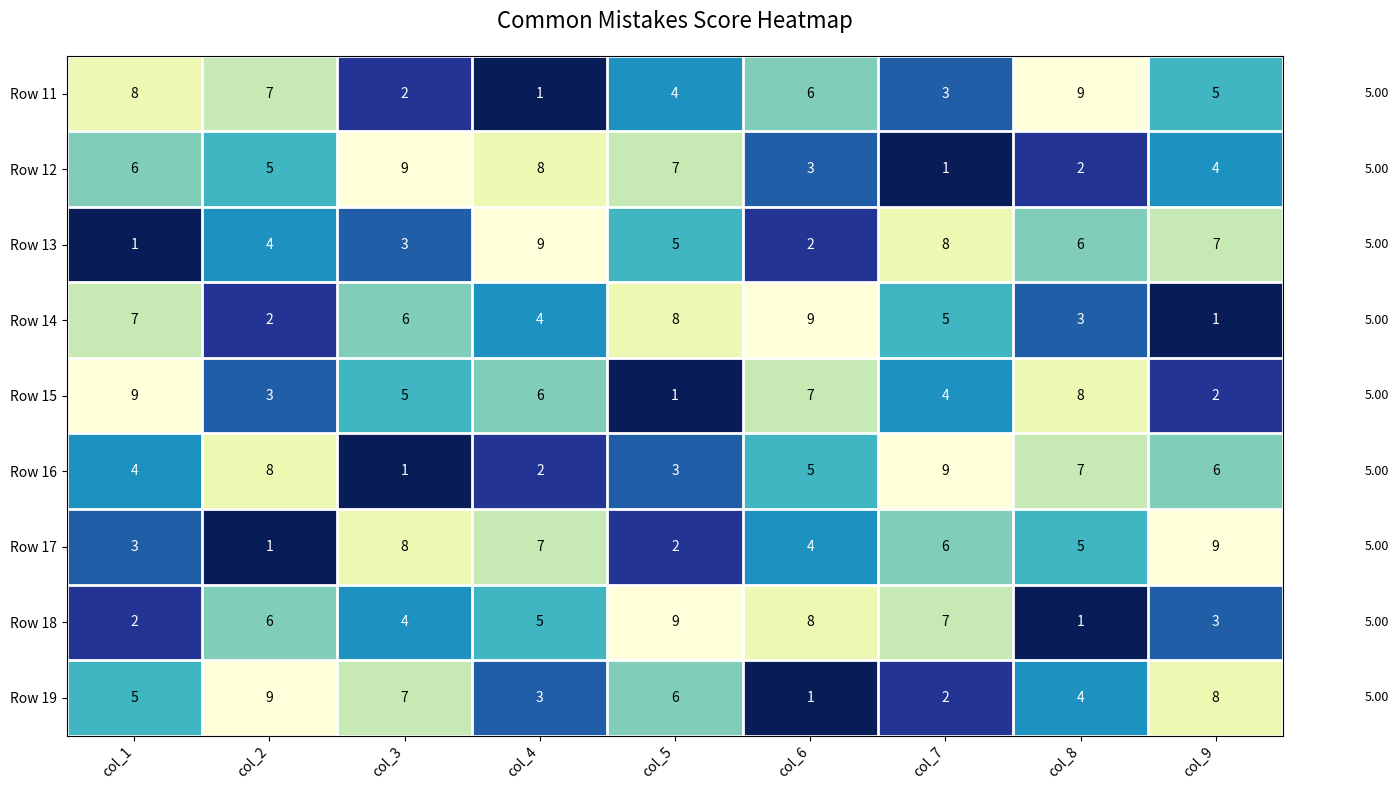

What is the difference between the maximum and minimum values in the Row 19 series?

8